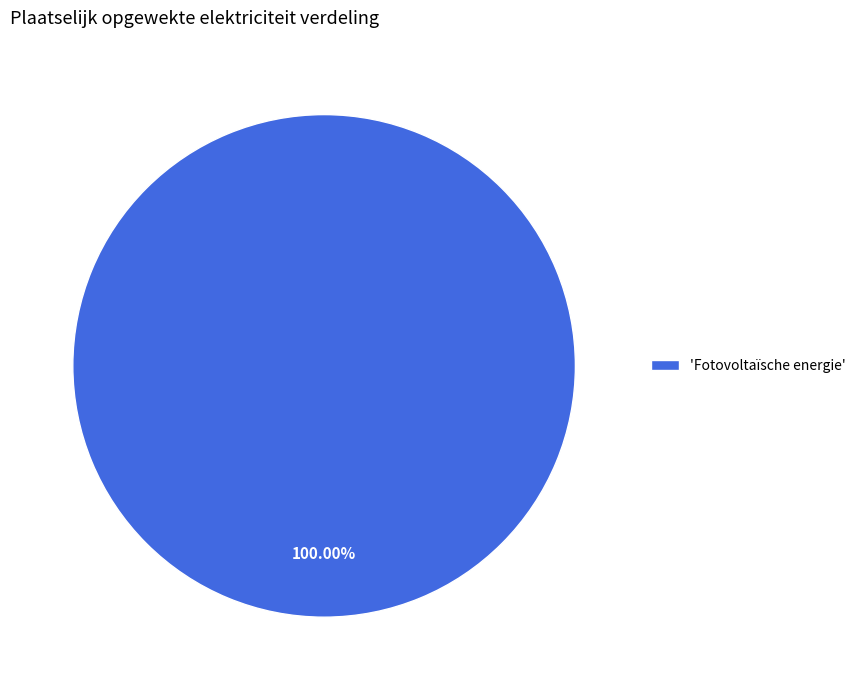

Rank the categories by value from highest to lowest.

'Fotovoltaïsche energie'